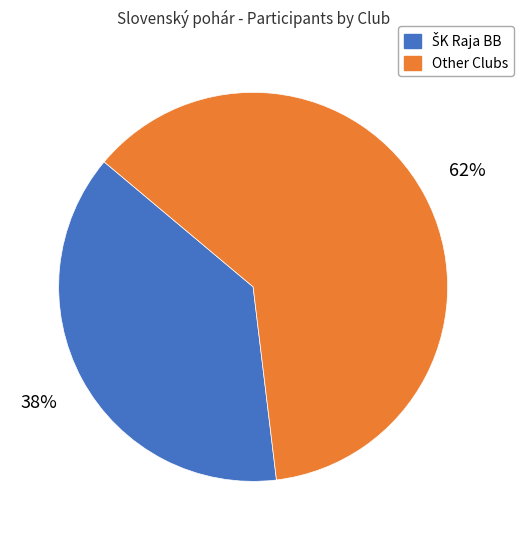

Which category accounts for the majority?

Other Clubs